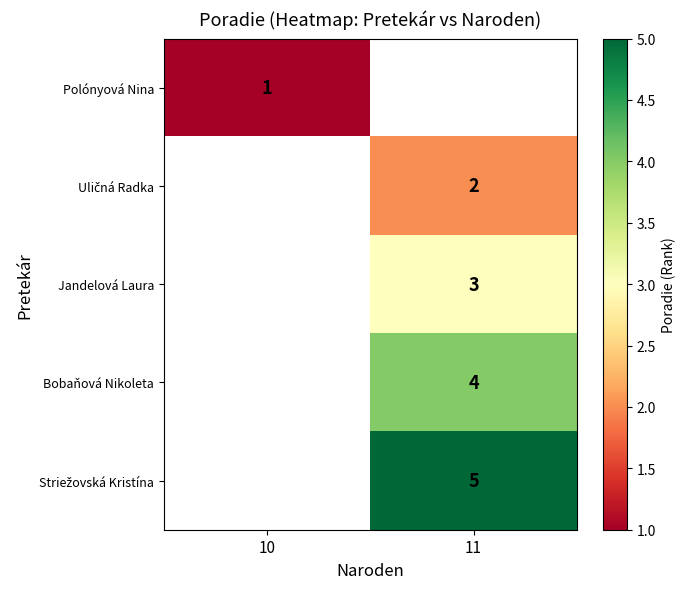

Which label corresponds to the smallest value in the chart?

10